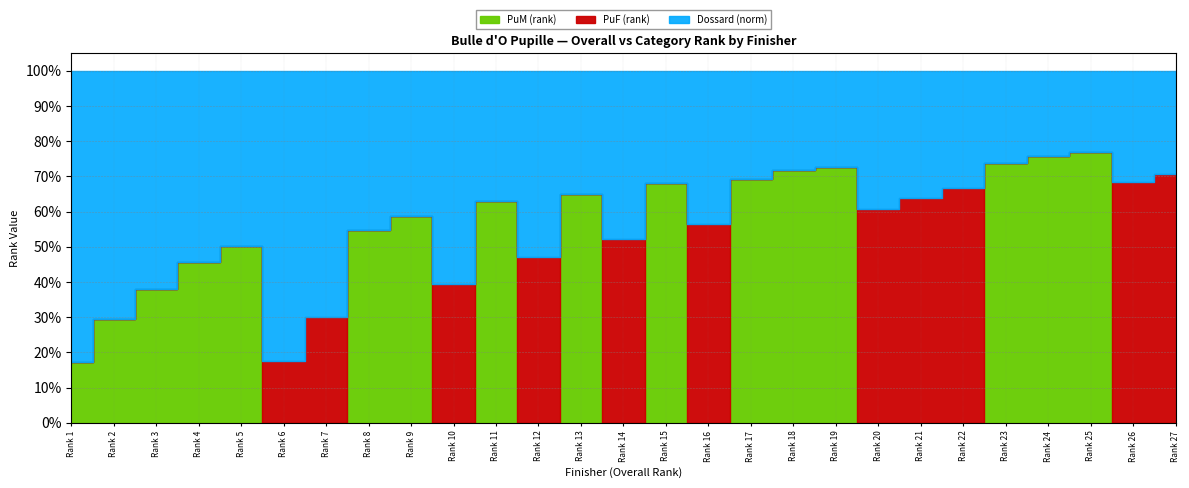

What is the sum of the PuM (rank) values at 9 and 20?

7